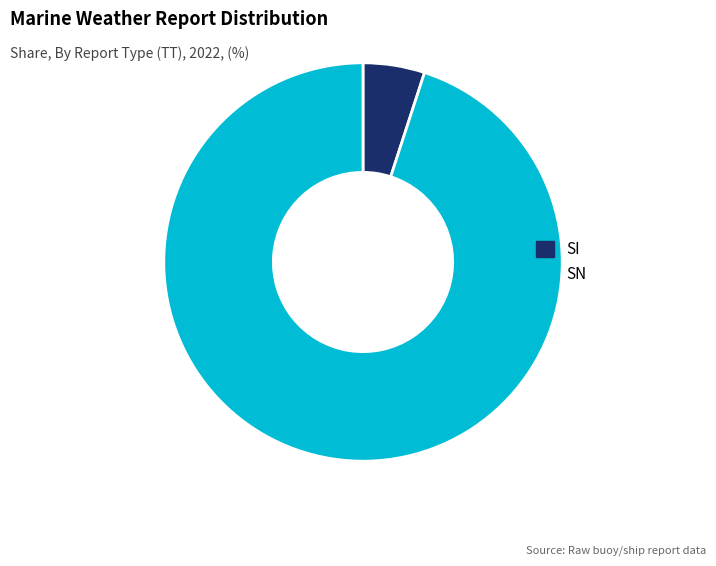

Combined, do SN and SI account for over 50%?

Yes